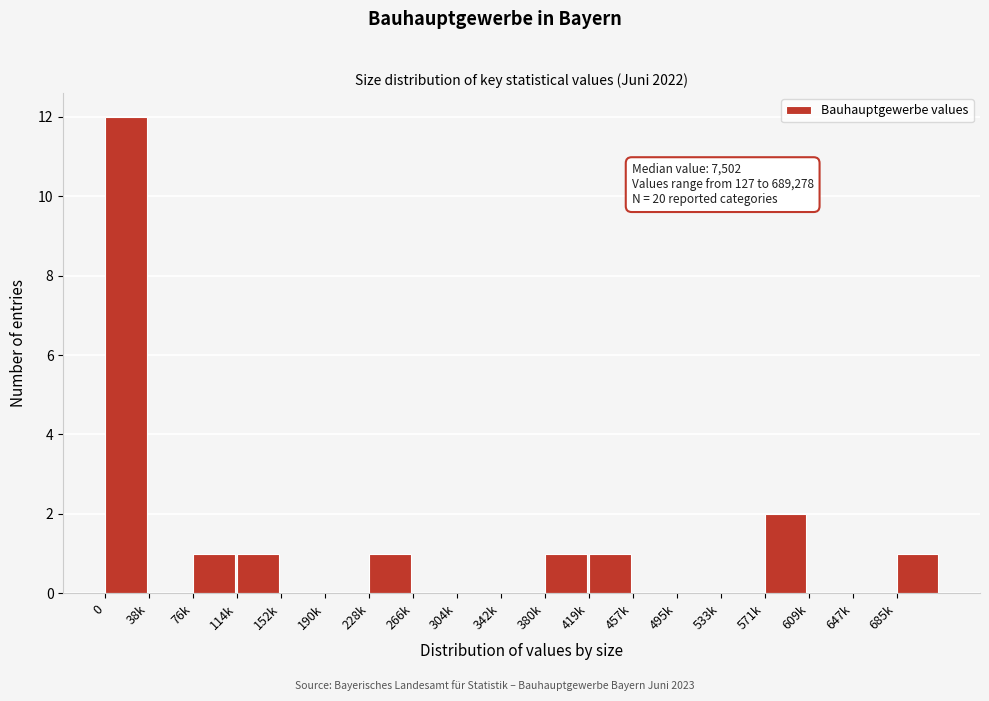

Reading right to left, list all the values displayed in this chart.

685k=1	647k=0	609k=0	571k=2	533k=0	495k=0	457k=0	419k=1	380k=1	342k=0	304k=0	266k=0	228k=1	190k=0	152k=0	114k=1	76k=1	38k=0	0=12